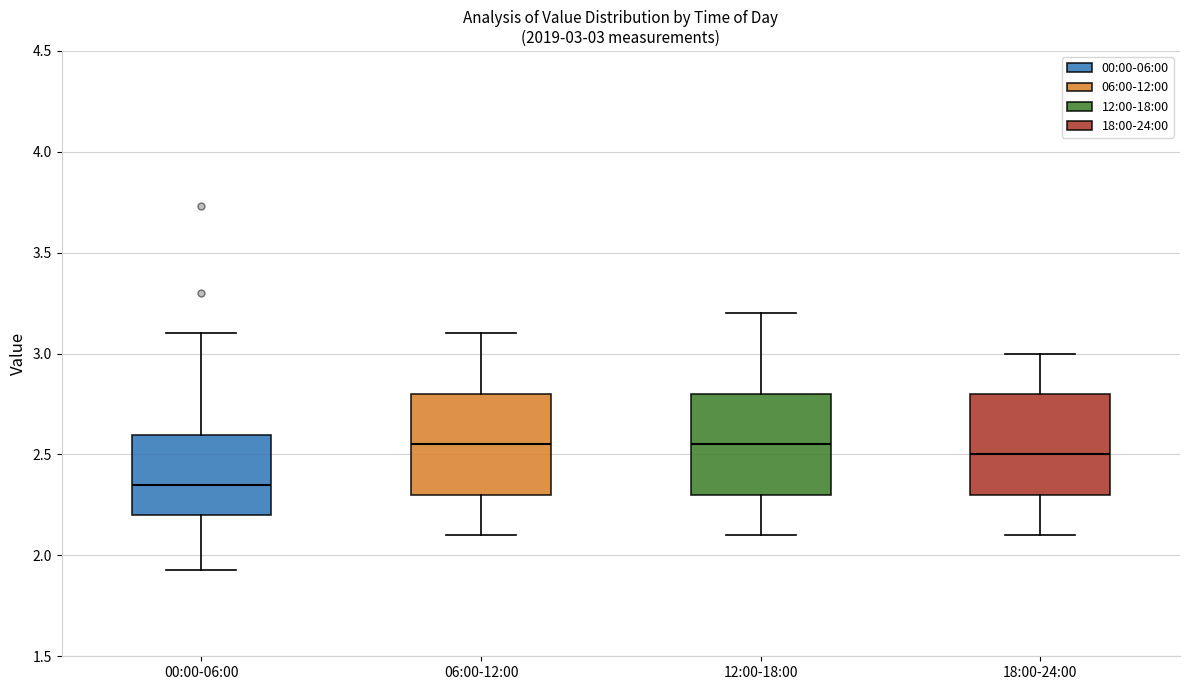

Which box has the lowest median line?

00:00-06:00